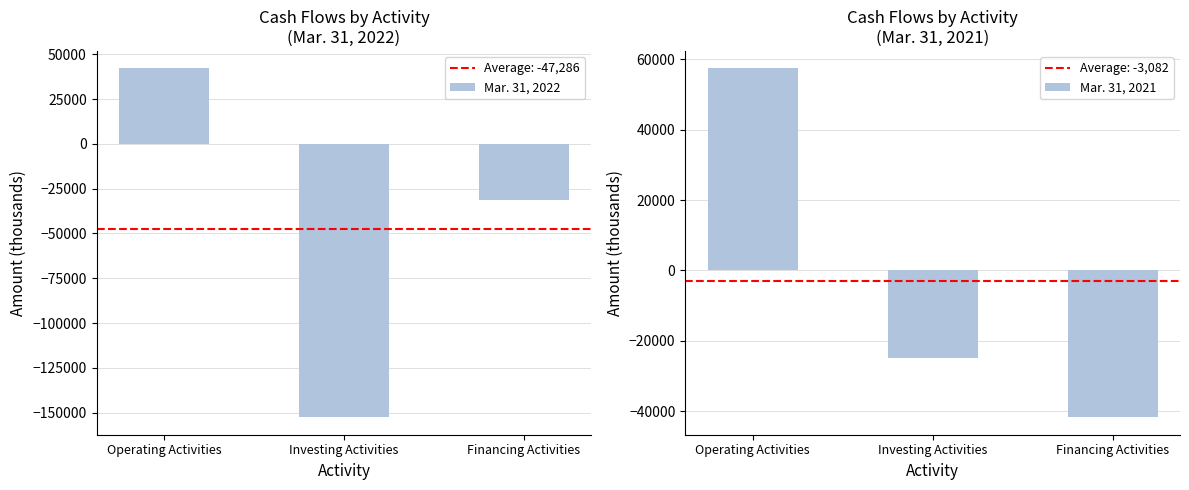

What is the average value of the Mar. 31, 2021 series?

-3082